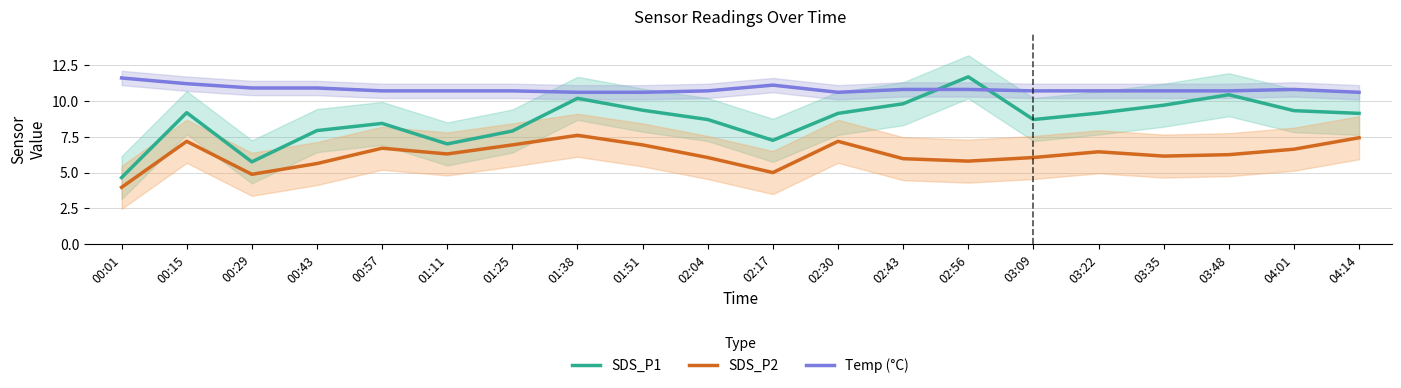

What is the value of the Temp (°C) point at the 14th from the left?

10.8